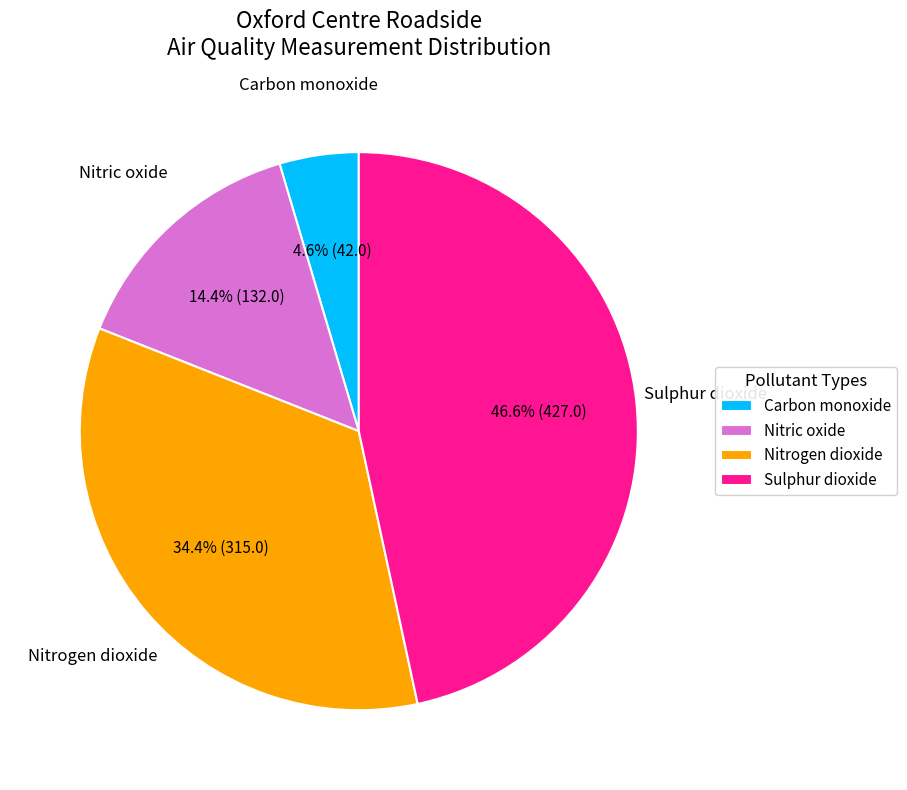

Approximately how many times larger is the value at Nitrogen dioxide compared to Sulphur dioxide?

0.7